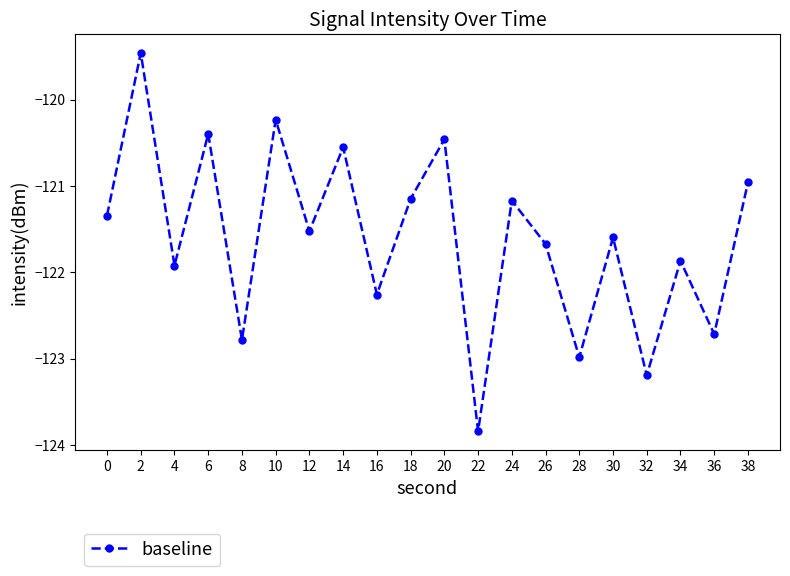

The value at 4 is -53.9. True or false?

False